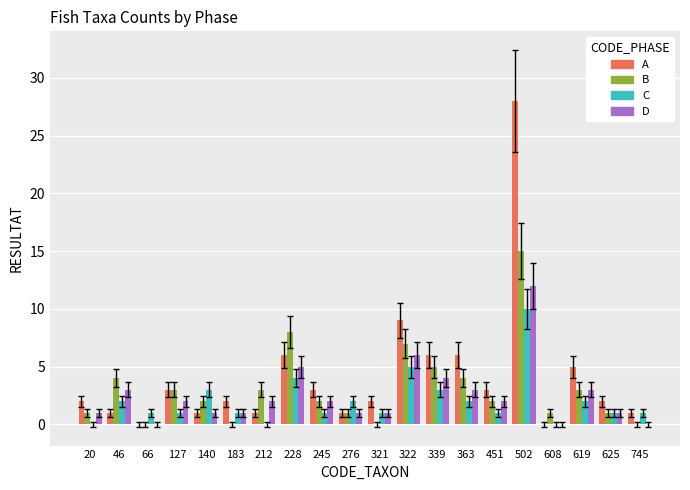

What is the highest value of the D series?

12